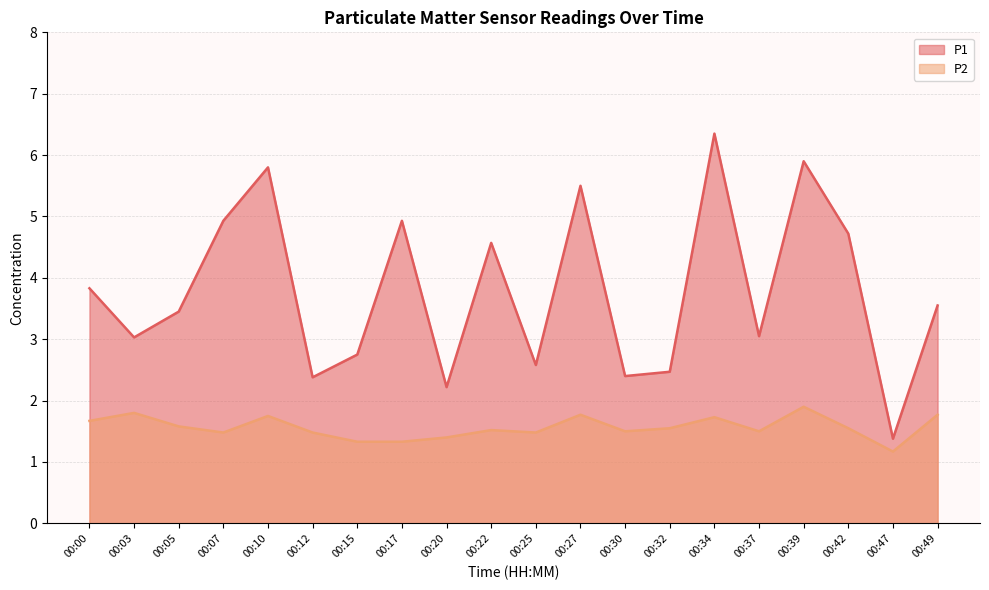

True or false: P1 and P2 intersect in this chart.

False